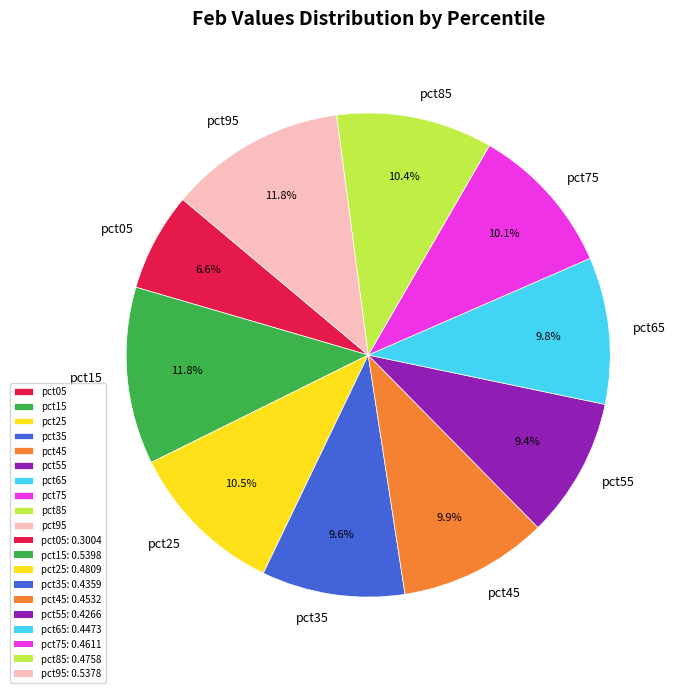

How much of the chart is everything except pct75?

89.9%